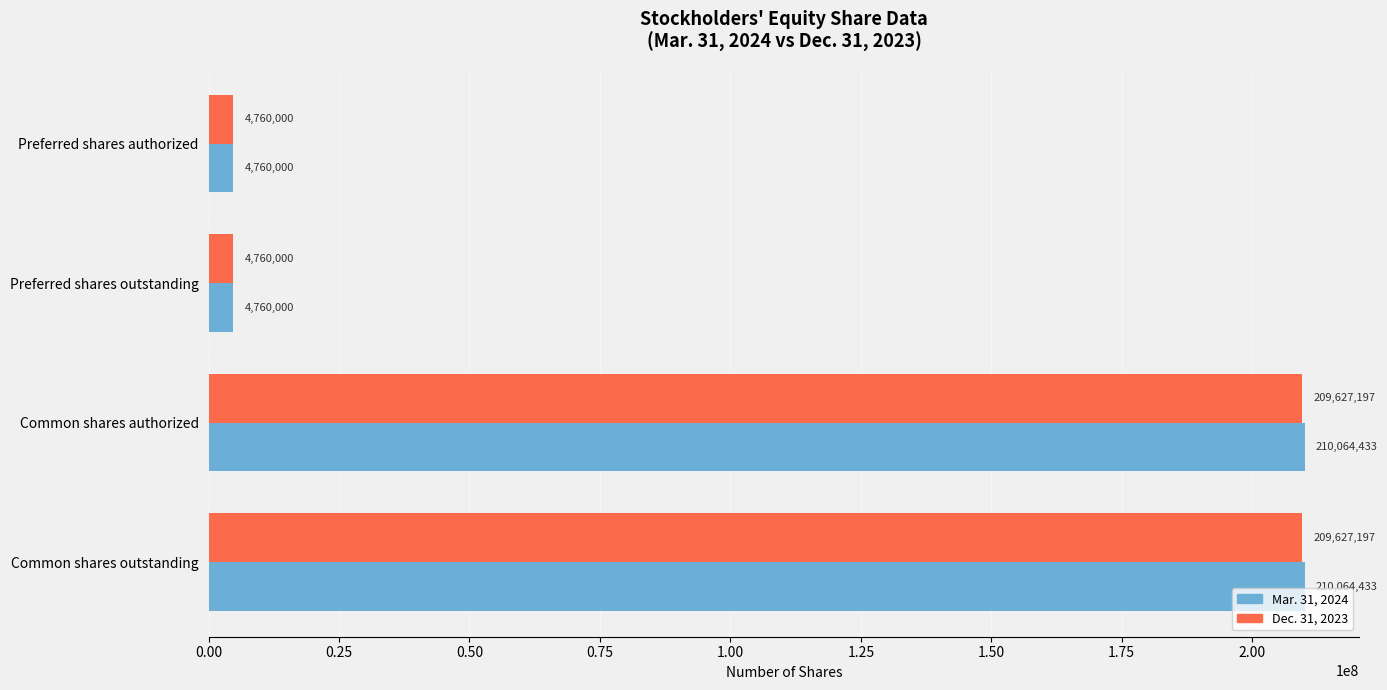

What is the difference between the second highest and second lowest values in the Mar. 31, 2024 series?

205304433